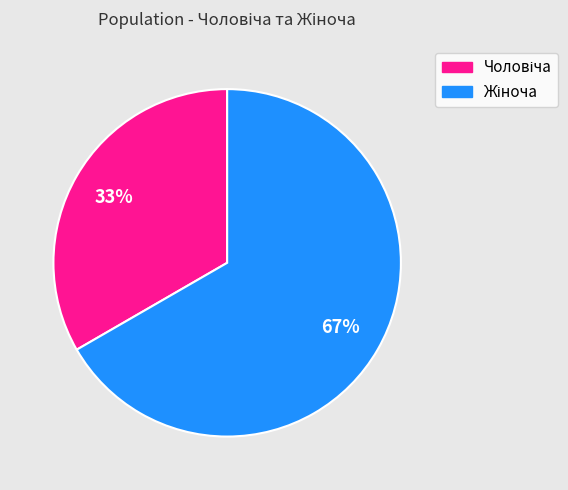

Is there a majority slice in this chart?

Yes